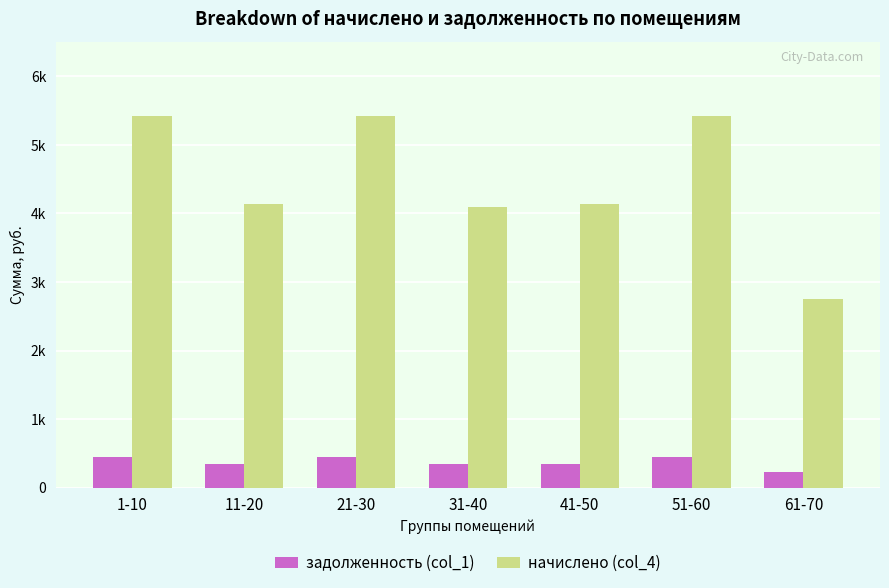

What is the highest value of the задолженность (col_1) series?

451.9